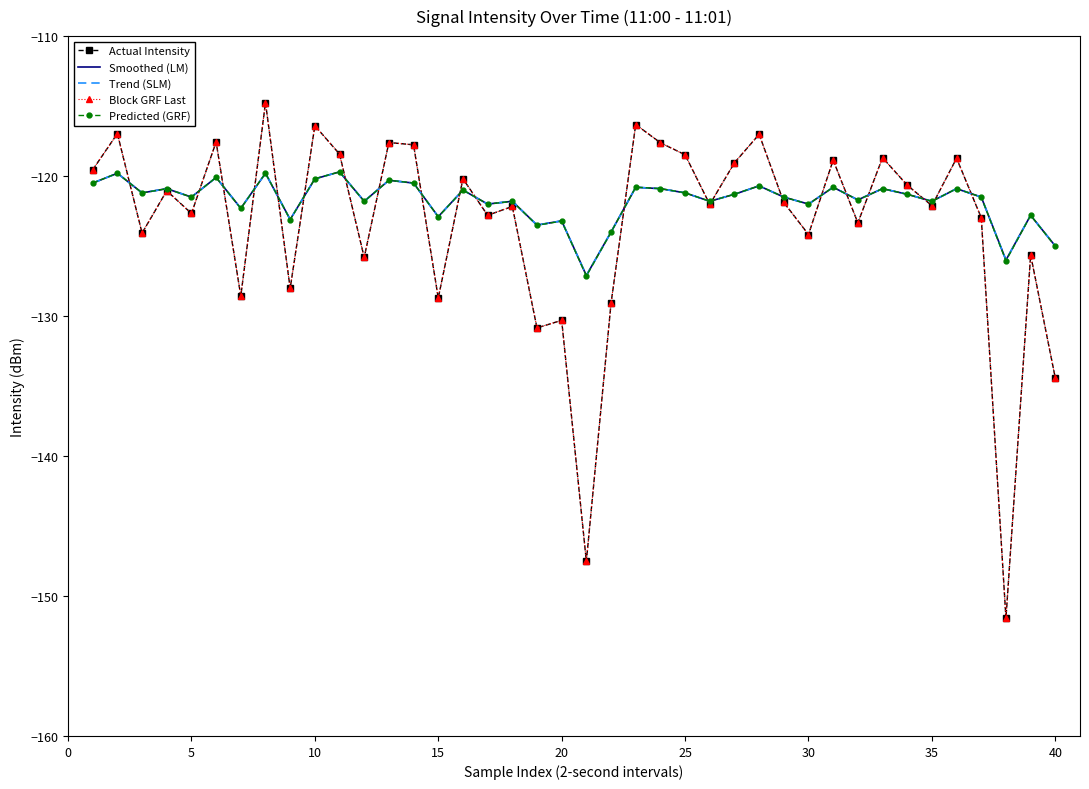

Count the number of data series in this chart.

5